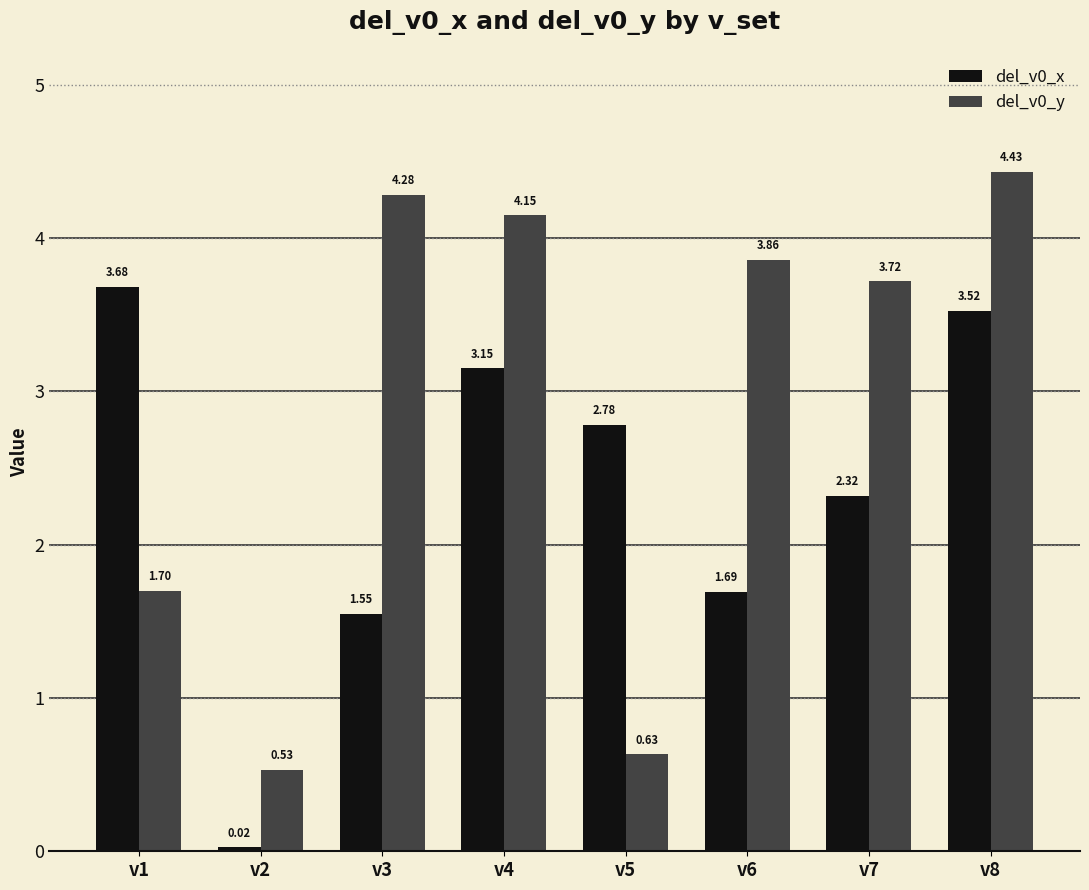

List the labels in order of del_v0_y value, smallest first.

v2, v5, v1, v7, v6, v4, v3, v8